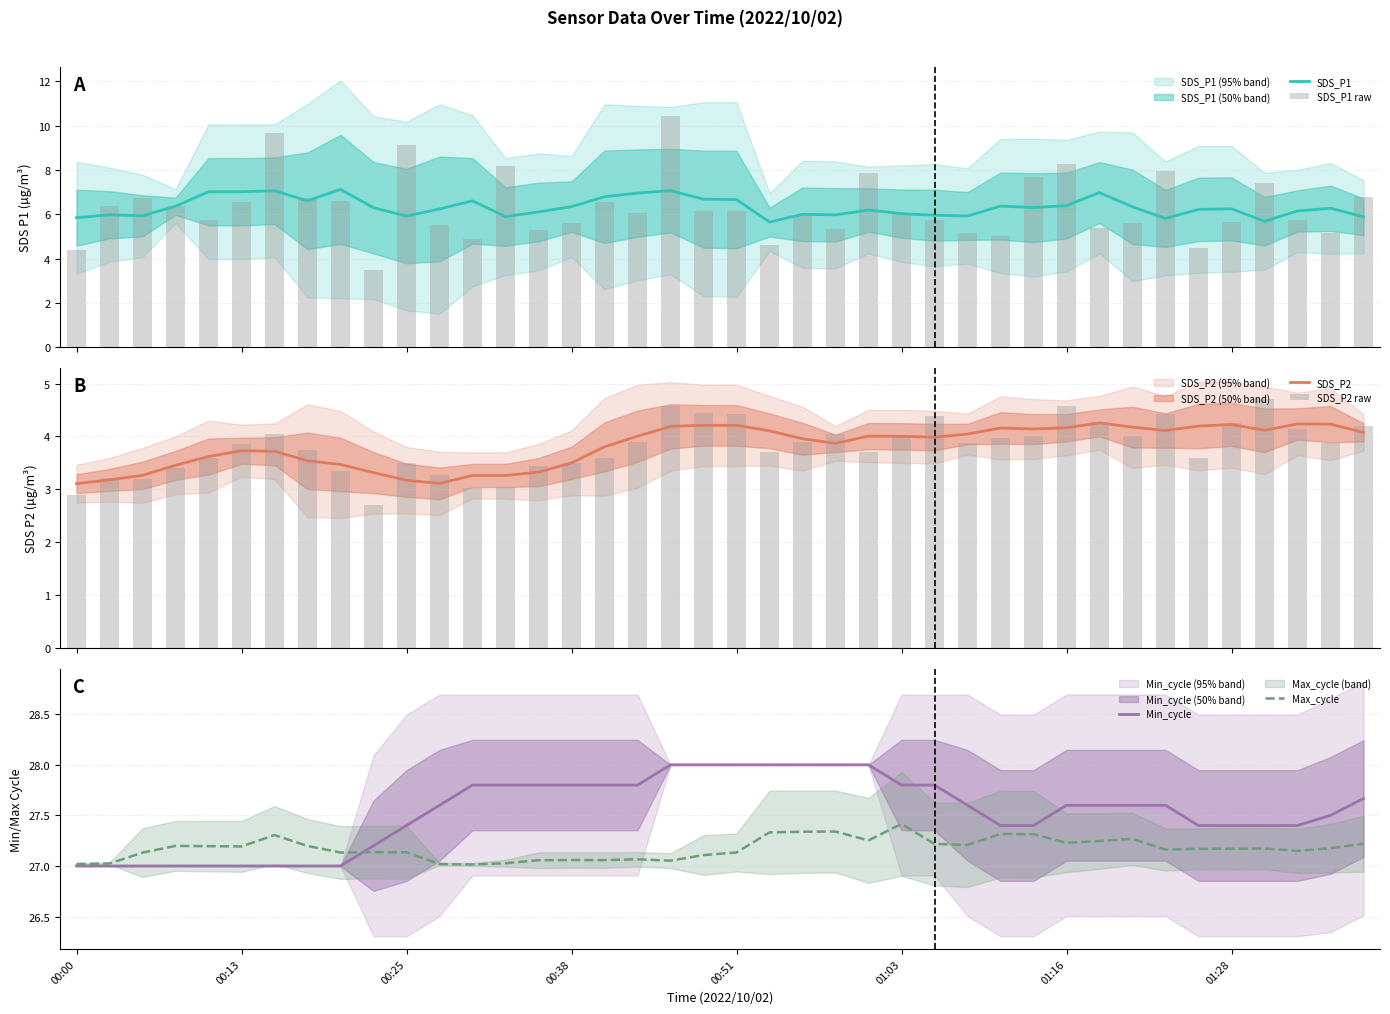

Rank the series at 16 from highest to lowest value.

Min_cycle, Max_cycle, SDS_P1, SDS_P1 raw, SDS_P2, SDS_P2 raw